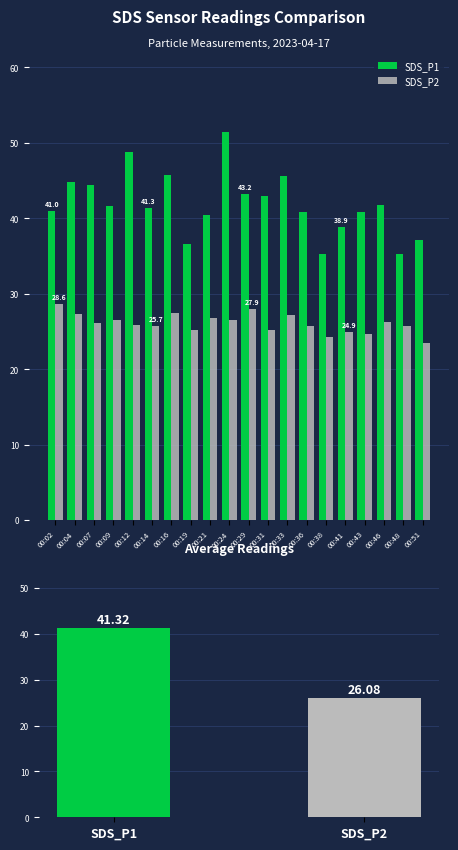

What is the difference between the maximum and minimum values in the SDS_P2 series?

5.2